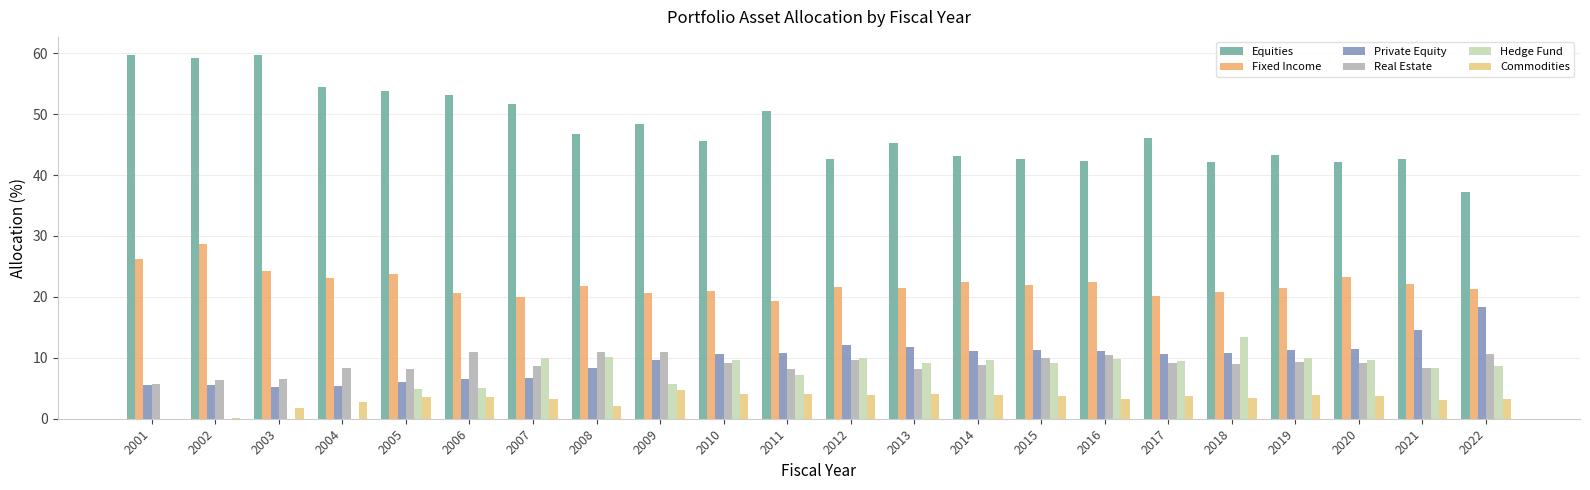

Which category has the lowest value across all series?

2001